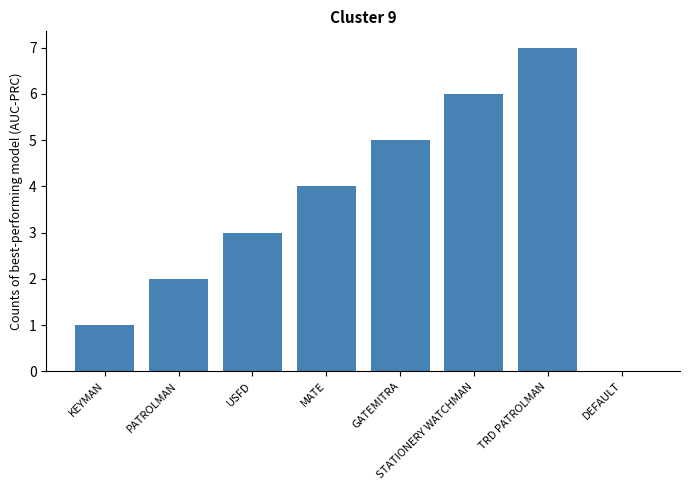

What is the change in value from STATIONERY WATCHMAN to TRD PATROLMAN?

+1